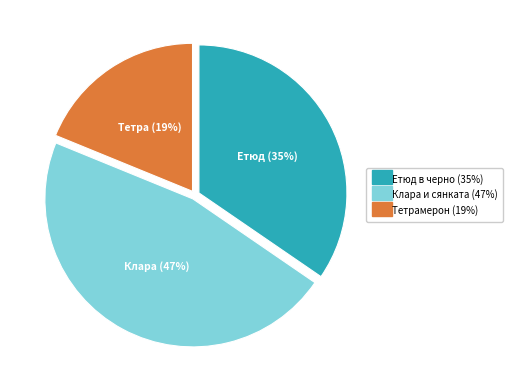

To the nearest percent, what is the difference between the largest and smallest slice percentages?

28%